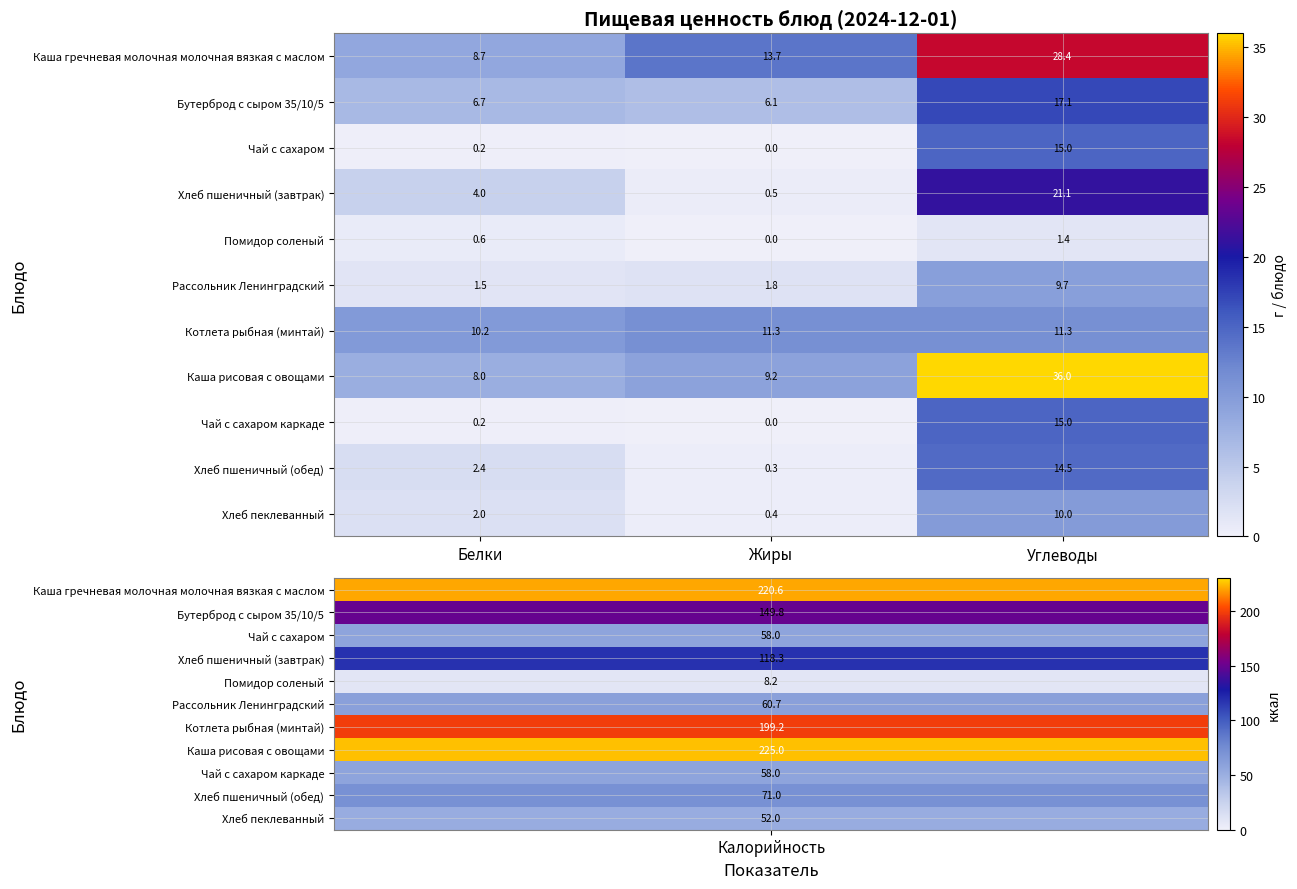

True or false: Котлета рыбная (минтай) has a value of 10.2 at Белки.

True